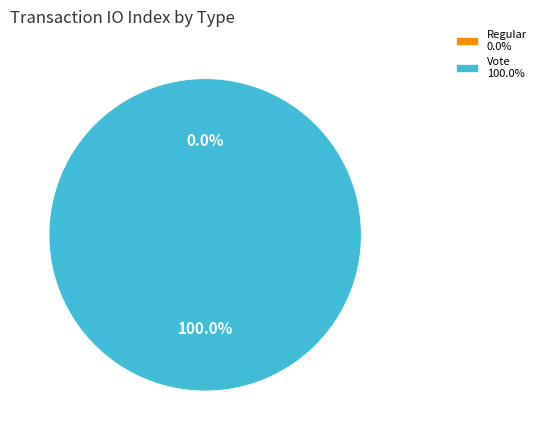

To the nearest percent, what is the difference between the largest and smallest slice percentages?

100%